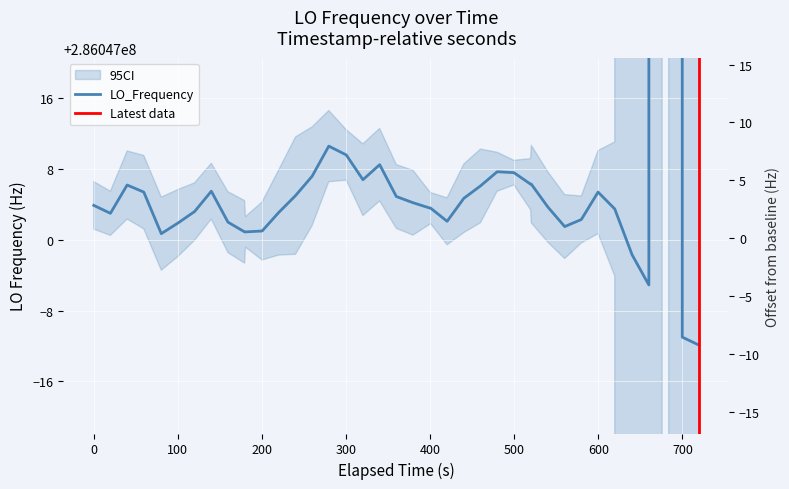

Does the chart display data point markers on the line(s)?

No